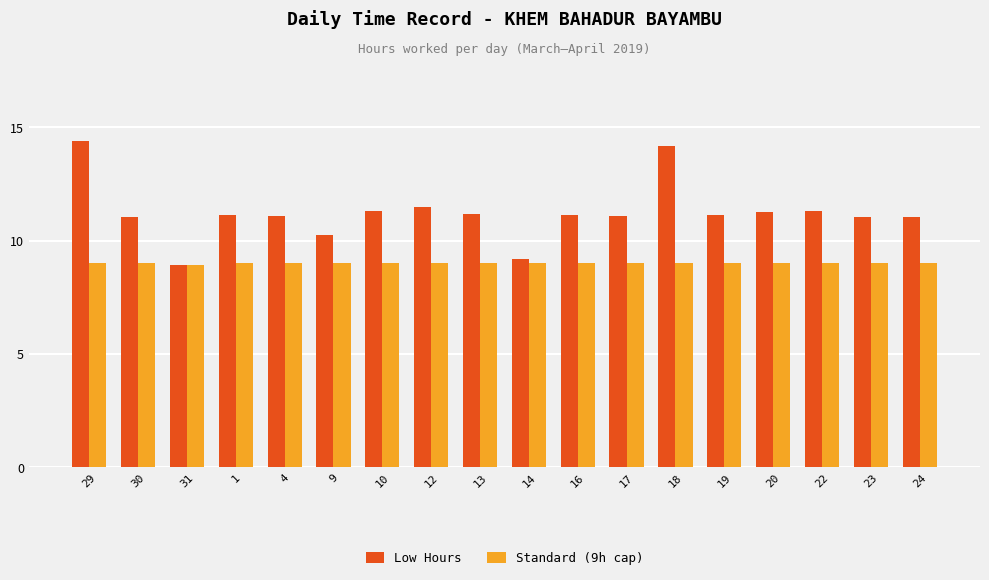

What is the spread (max minus min) of values at 18?

5.2